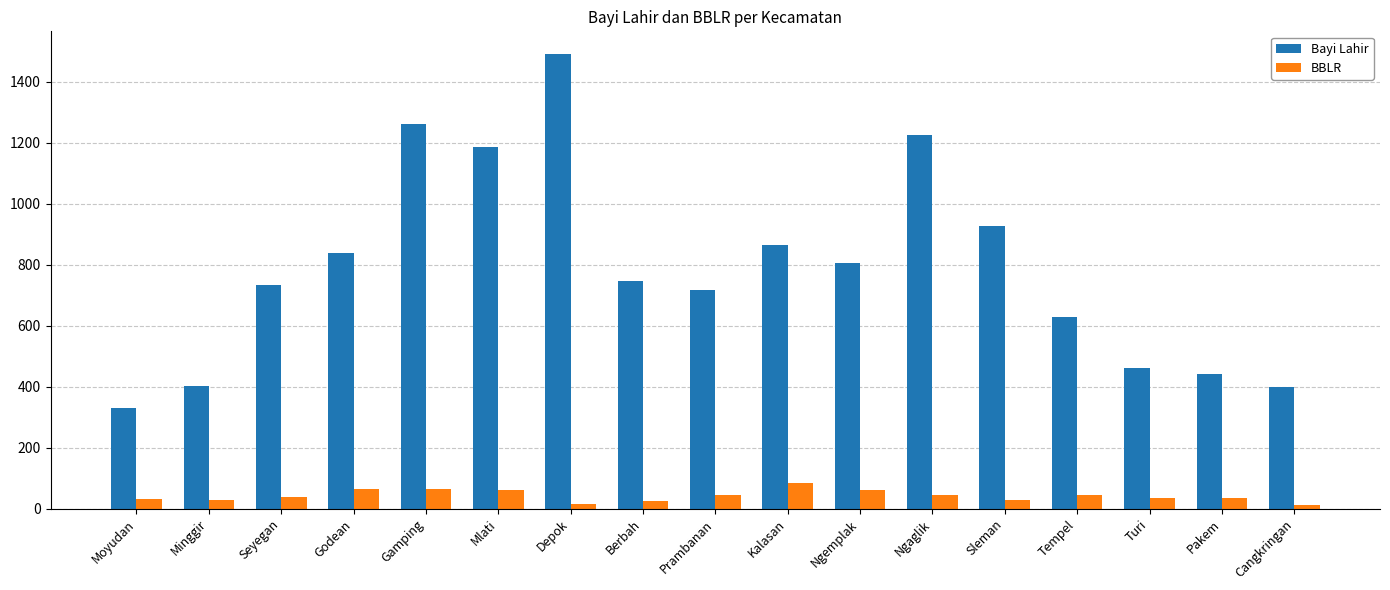

What are all the series names shown in the legend?

Bayi Lahir, BBLR